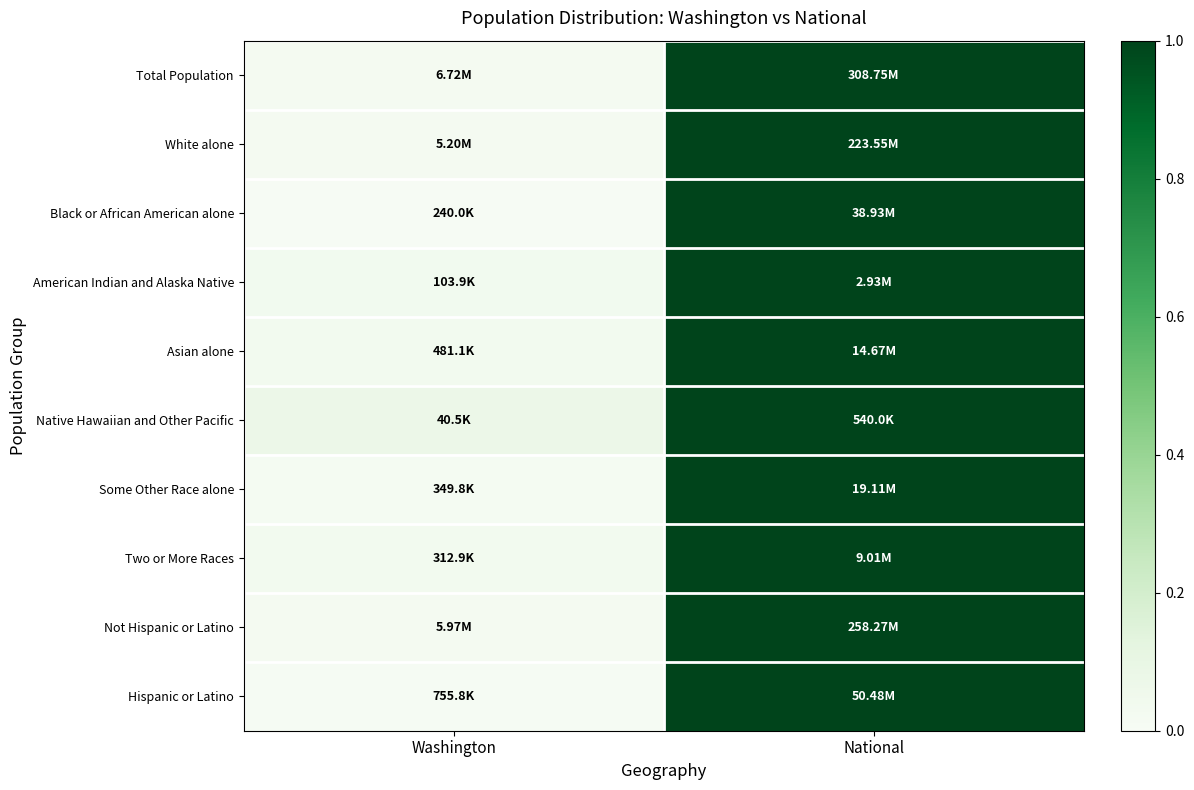

Between National and Washington, which is larger?

National